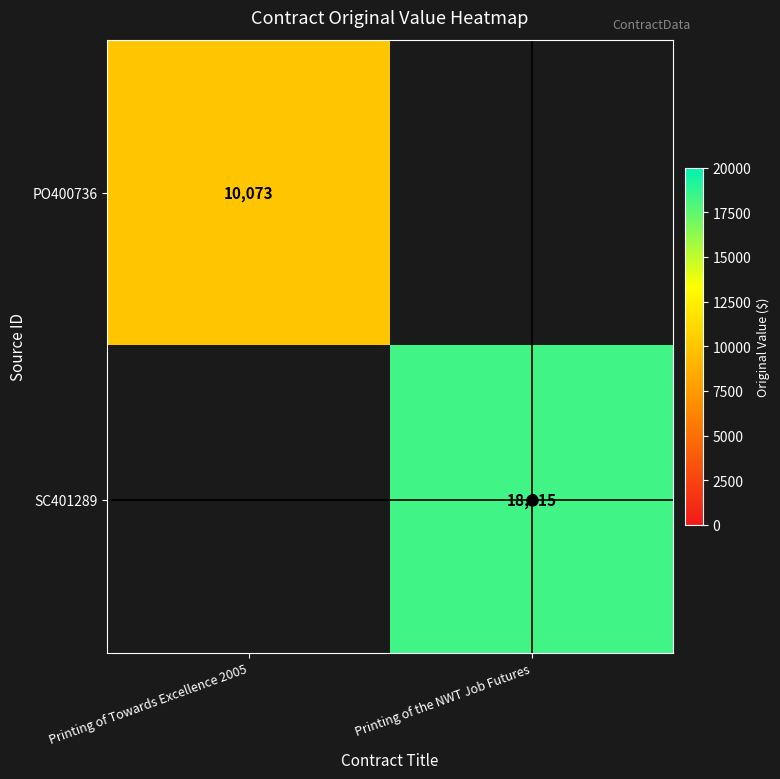

Rank the series at Printing of the NWT Job Futures from lowest to highest value.

PO400736, SC401289